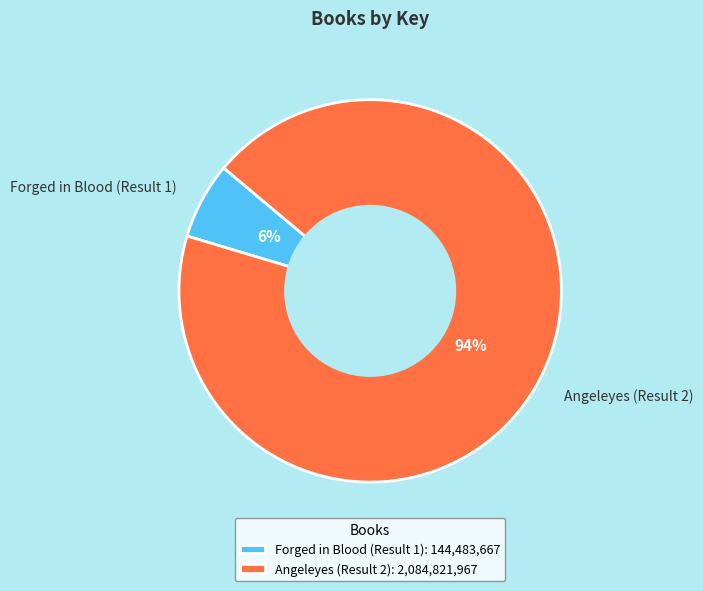

What is the smallest slice in the pie chart?

Forged in Blood (Result 1)